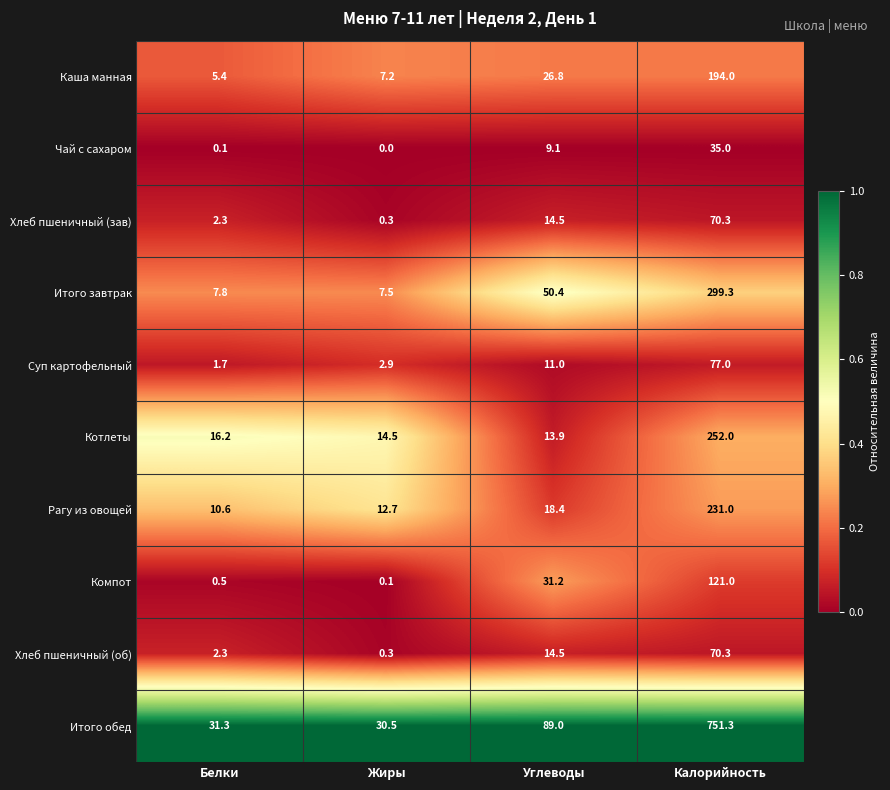

What is the total value across all series at Углеводы?

278.8